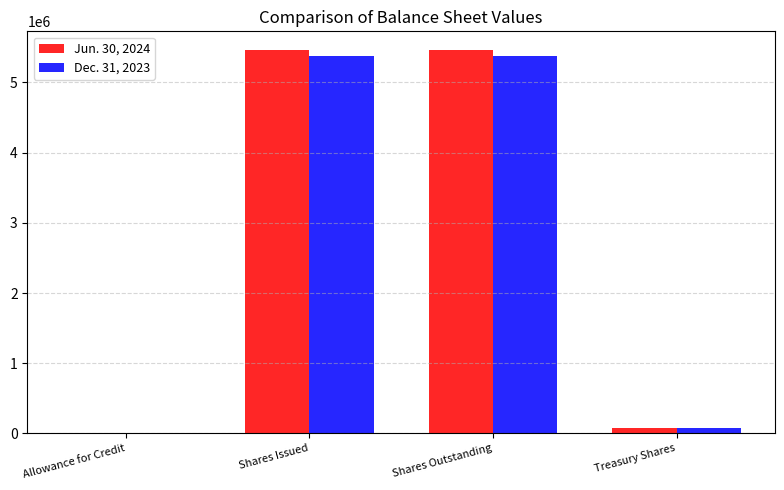

Is the value of Dec. 31, 2023 at Treasury Shares greater than the value of Jun. 30, 2024 at Shares Outstanding?

No